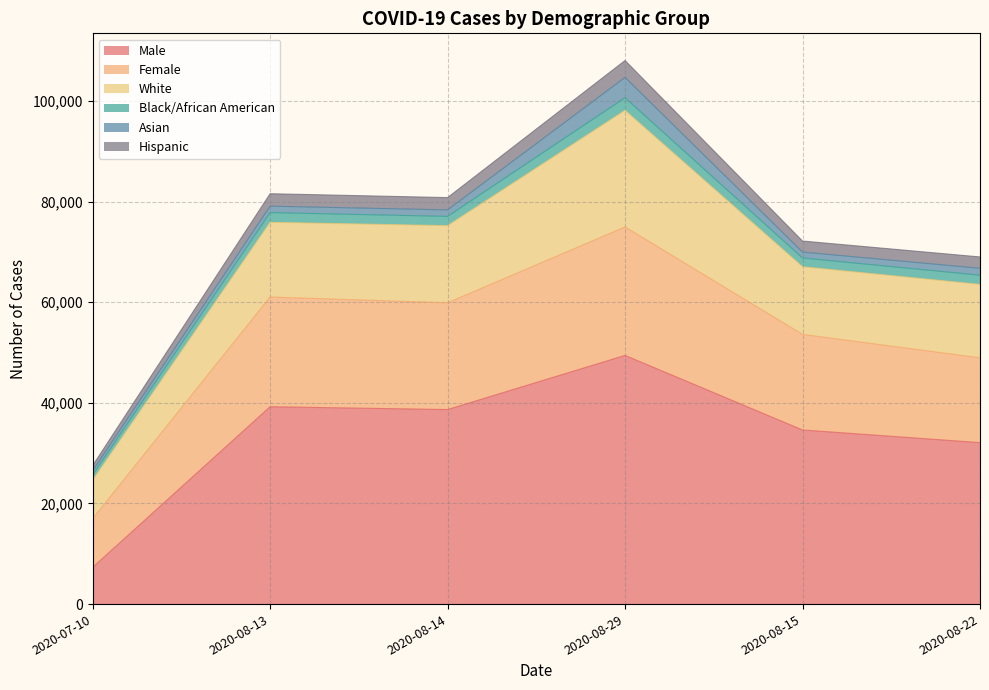

At which category is the sum across all series the highest?

2020-08-29